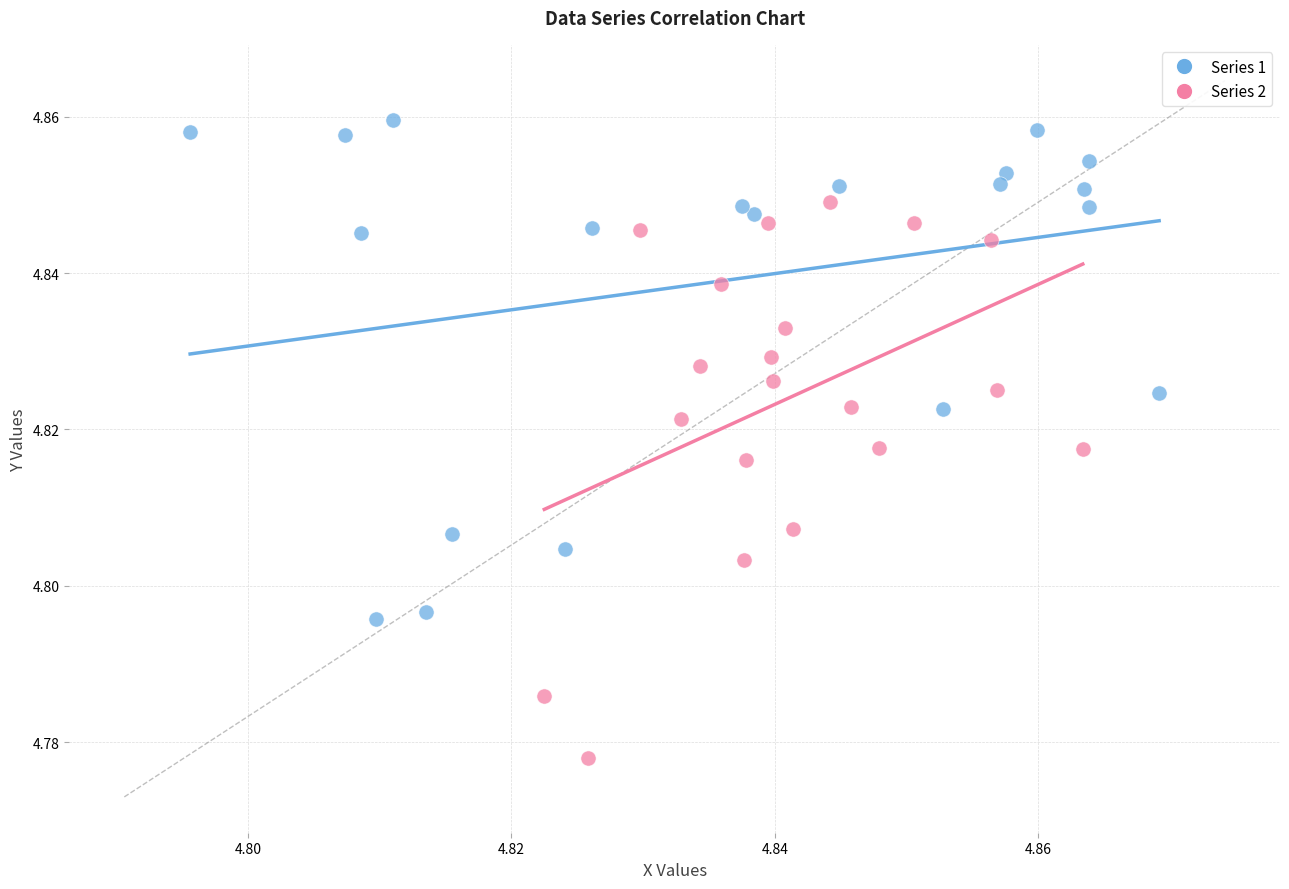

What are all the series names shown in the legend?

Series 1, Series 2